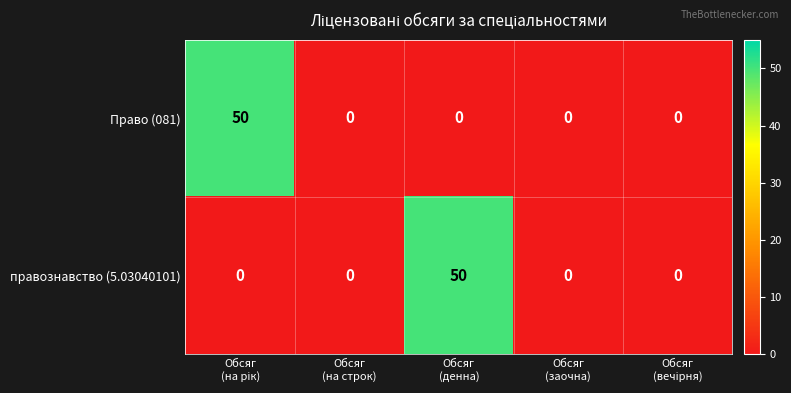

Reading left to right, what are all the values shown in this chart?

Право (081): 50	0	0	0	0
правознавство (5.03040101): 0	0	50	0	0